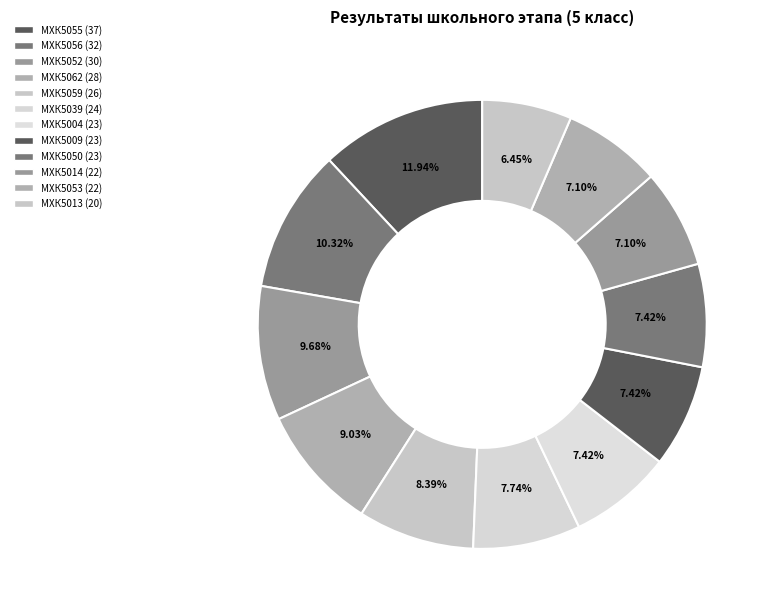

How many slices are in this pie chart?

12